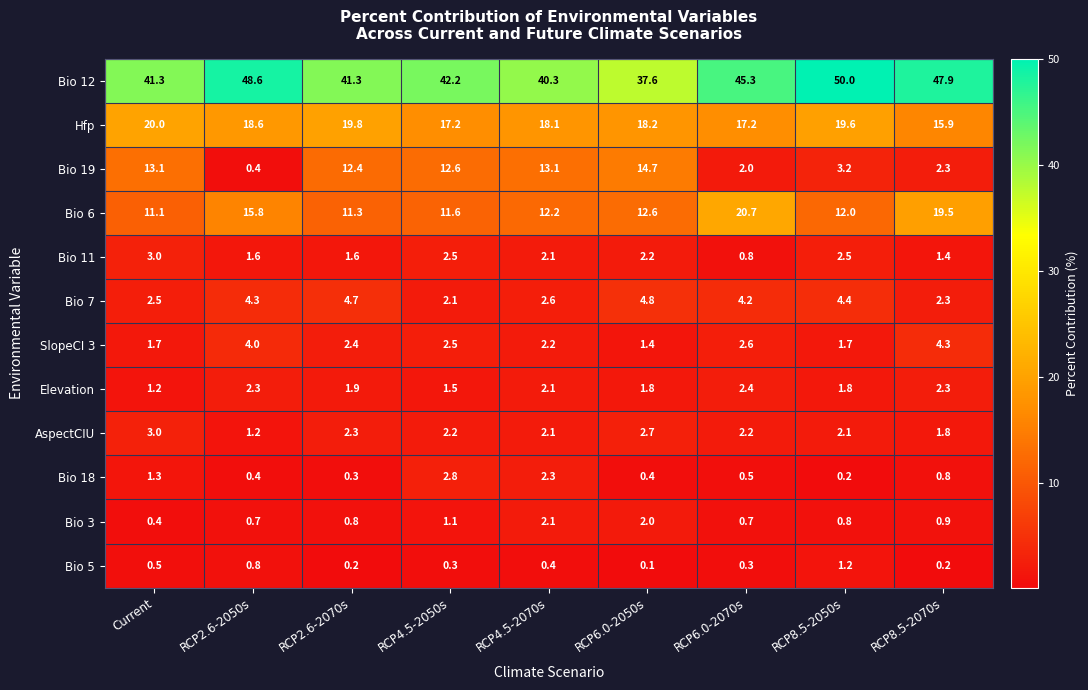

Which label corresponds to the largest value in the chart?

RCP8.5-2050s